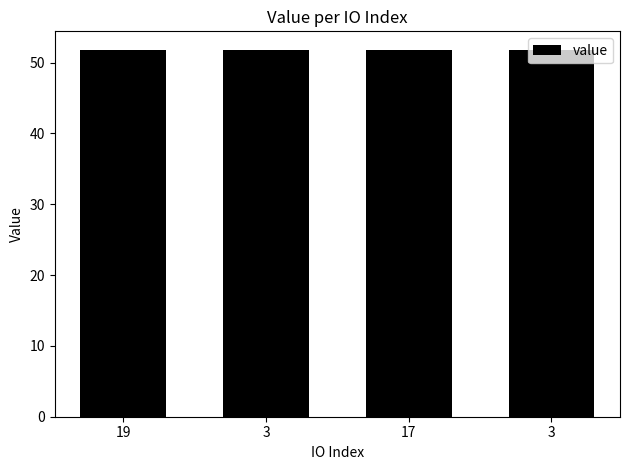

List the labels in order of value, largest first.

17, 3, 19, 3